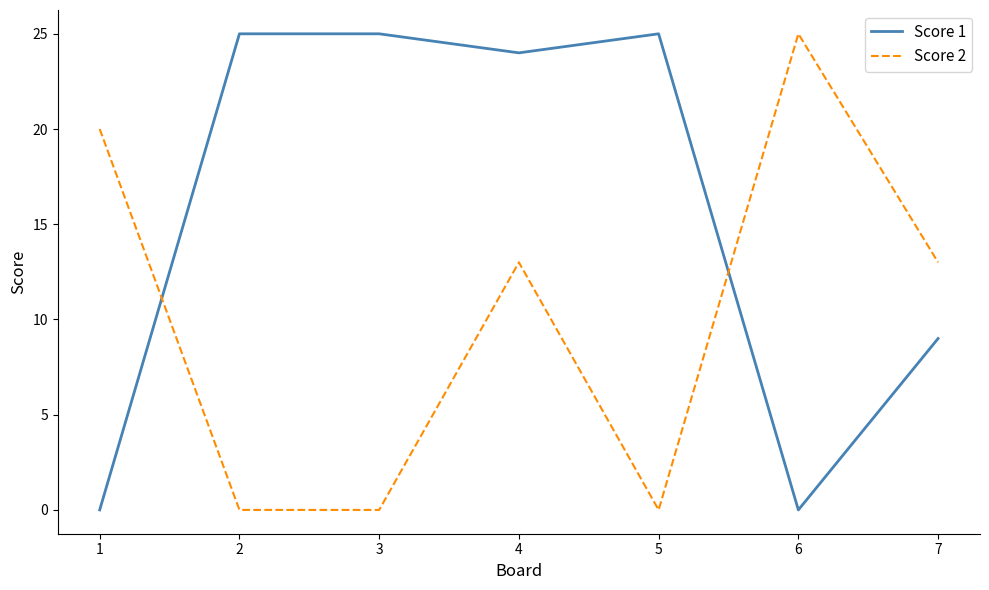

What is the difference between the highest and lowest values at 4?

11